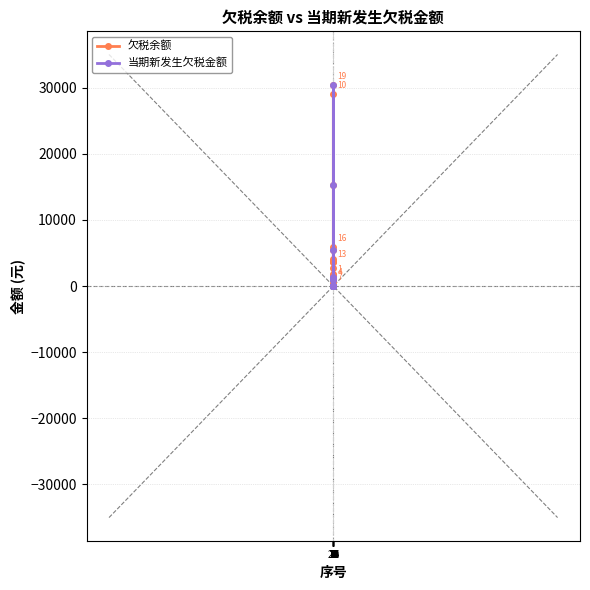

What are all the series names shown in the legend?

欠税余额, 当期新发生欠税金额